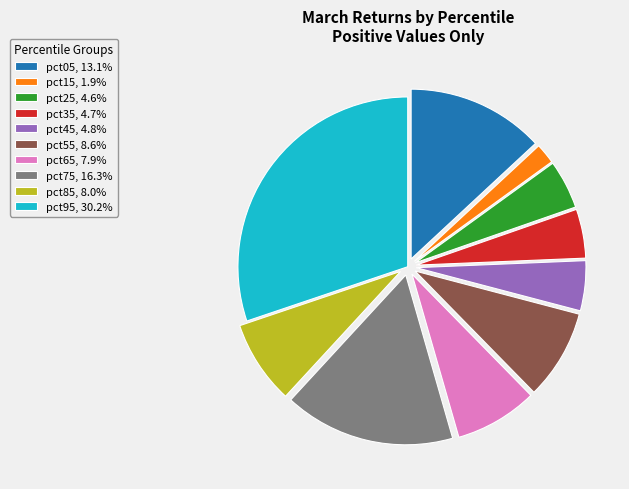

Combined, do pct45 and pct15 account for over 50%?

No